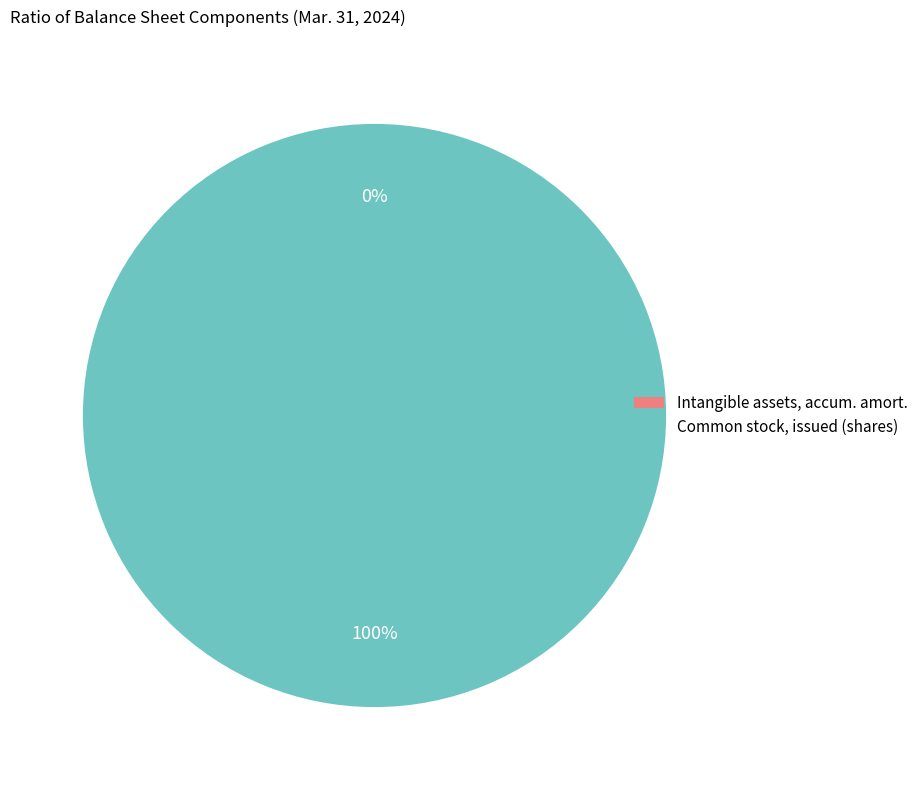

Is Common stock, issued (shares) the majority of the pie?

Yes